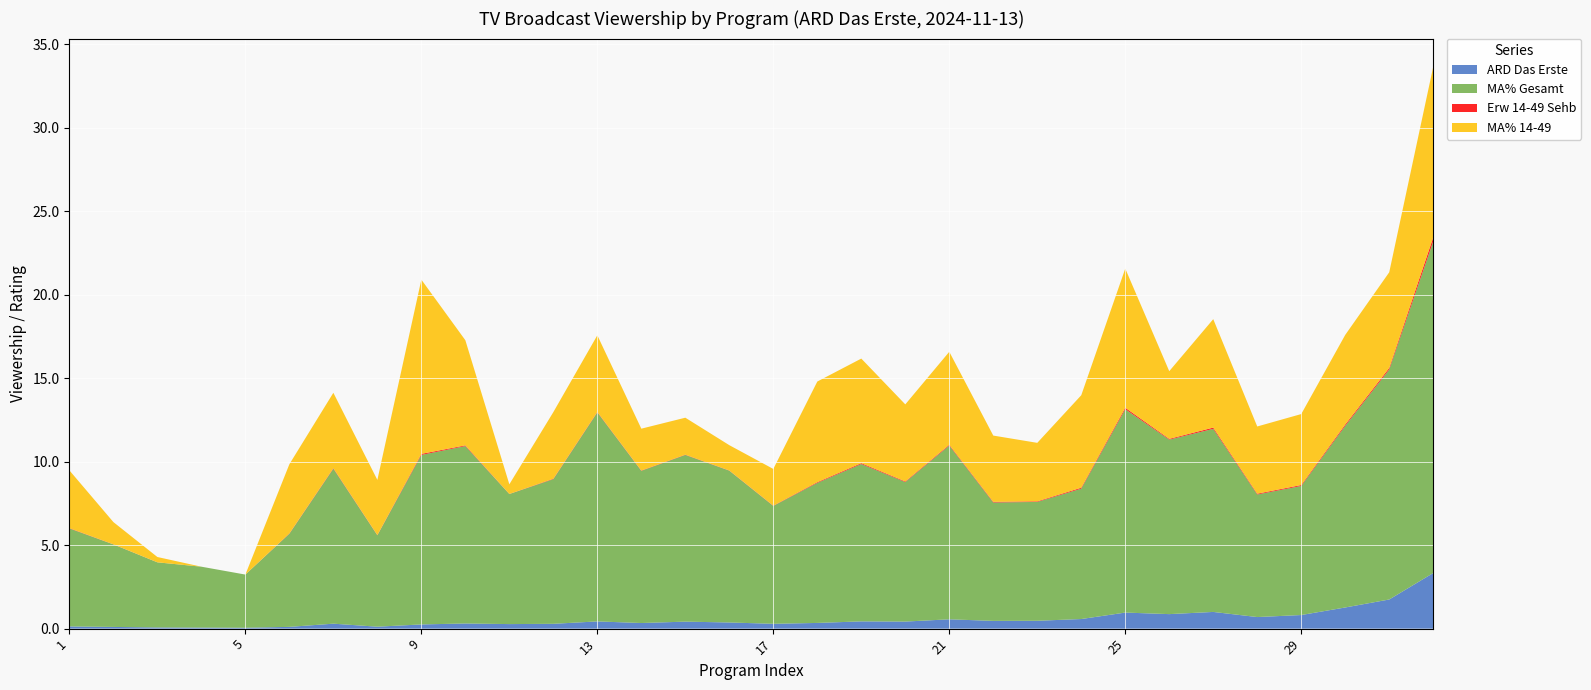

Reading right to left, list all the values displayed in this chart.

ARD Das Erste: 3.3	1.7	1.3	0.8	0.7	1.0	0.9	1.0	0.6	0.5	0.5	0.6	0.4	0.4	0.3	0.3	0.4	0.4	0.3	0.4	0.3	0.3	0.3	0.3	0.1	0.3	0.1	0.1	0.1	0.1	0.1	0.1
MA% Gesamt: 19.9	13.8	10.9	7.7	7.3	11.0	10.5	12.2	7.8	7.1	7.1	10.4	8.4	9.4	8.4	7.1	9.1	10.0	9.1	12.5	8.7	7.8	10.6	10.2	5.5	9.3	5.6	3.2	3.6	3.9	4.9	5.9
Erw 14-49 Sehb: 0.2	0.1	0.1	0.1	0.0	0.1	0.0	0.1	0.1	0.0	0.0	0.0	0.0	0.1	0.0	0.0	0.0	0.0	0.0	0.0	0.0	0.0	0.0	0.1	0.0	0.0	0.0	0.0	0.0	0.0	0.0	0.0
MA% 14-49: 10.2	5.7	5.4	4.3	4.0	6.5	4.1	8.3	5.5	3.5	4.0	5.6	4.6	6.3	6.0	2.2	1.5	2.2	2.5	4.6	4.0	0.6	6.3	10.4	3.3	4.5	4.1	0.0	0.0	0.3	1.3	3.5